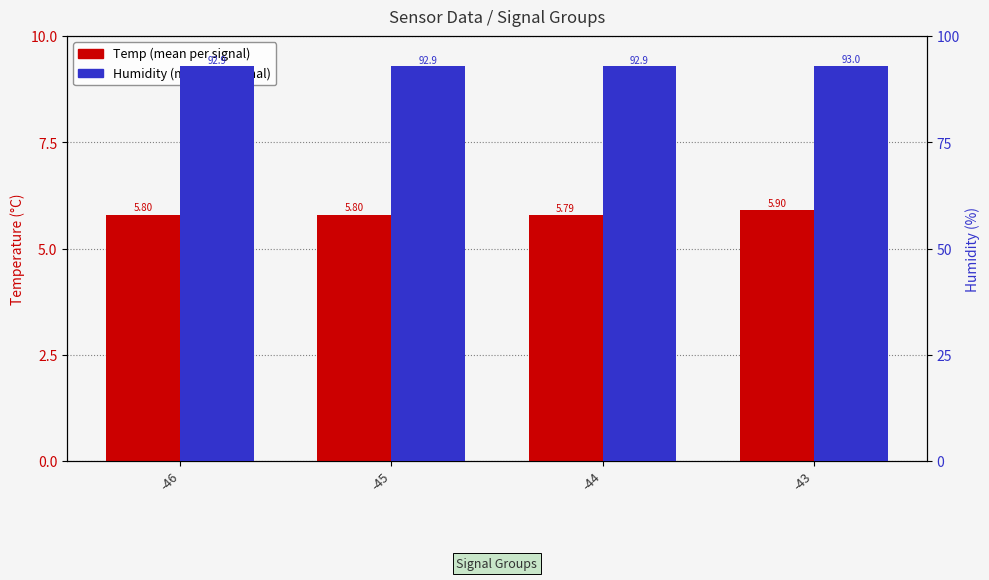

Count the number of data series in this chart.

2